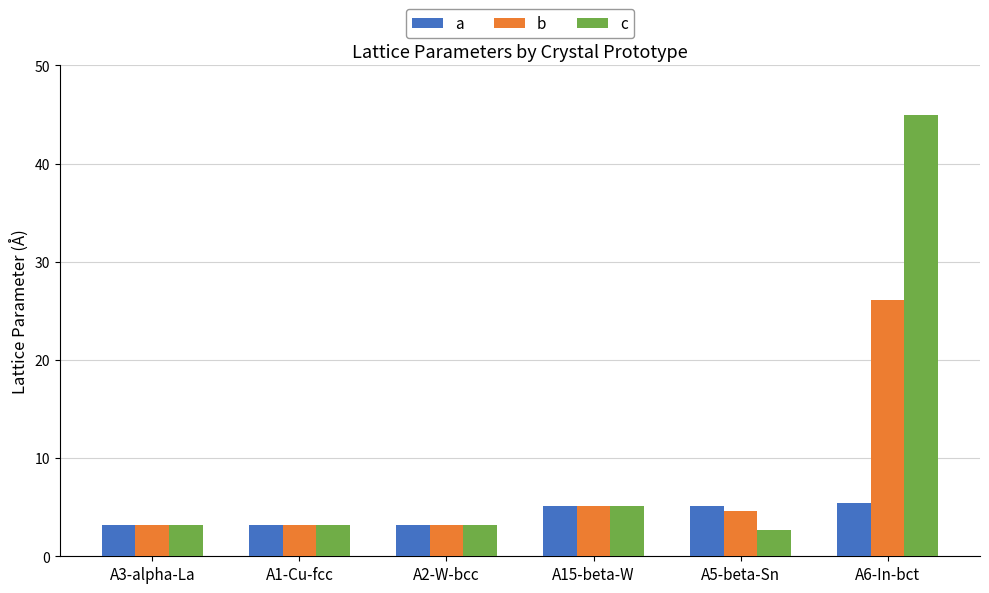

Which series has the largest total across all categories?

c